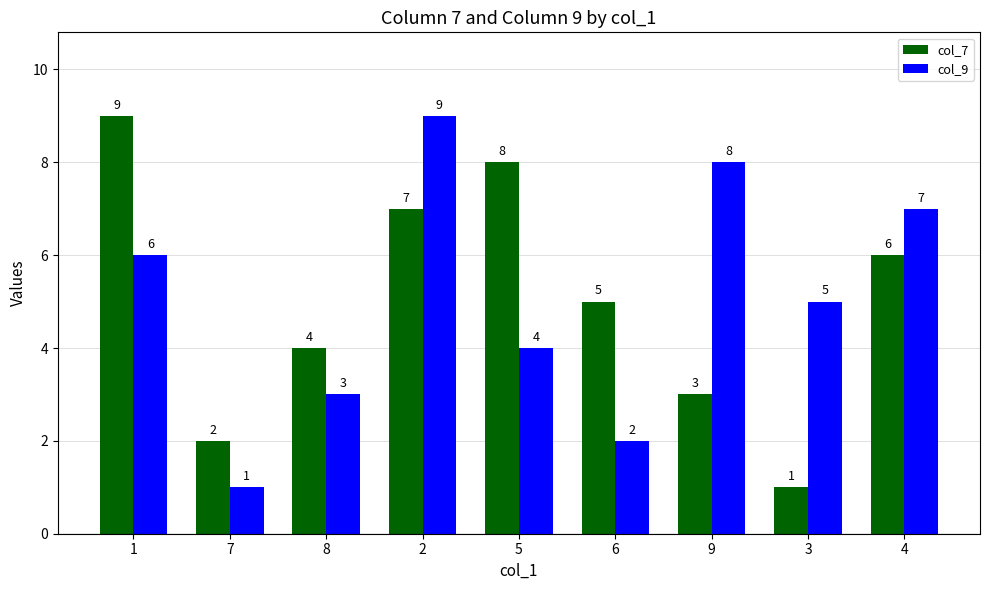

Reading left to right, extract all data points from this chart.

col_7: 9	2	4	7	8	5	3	1	6
col_9: 6	1	3	9	4	2	8	5	7